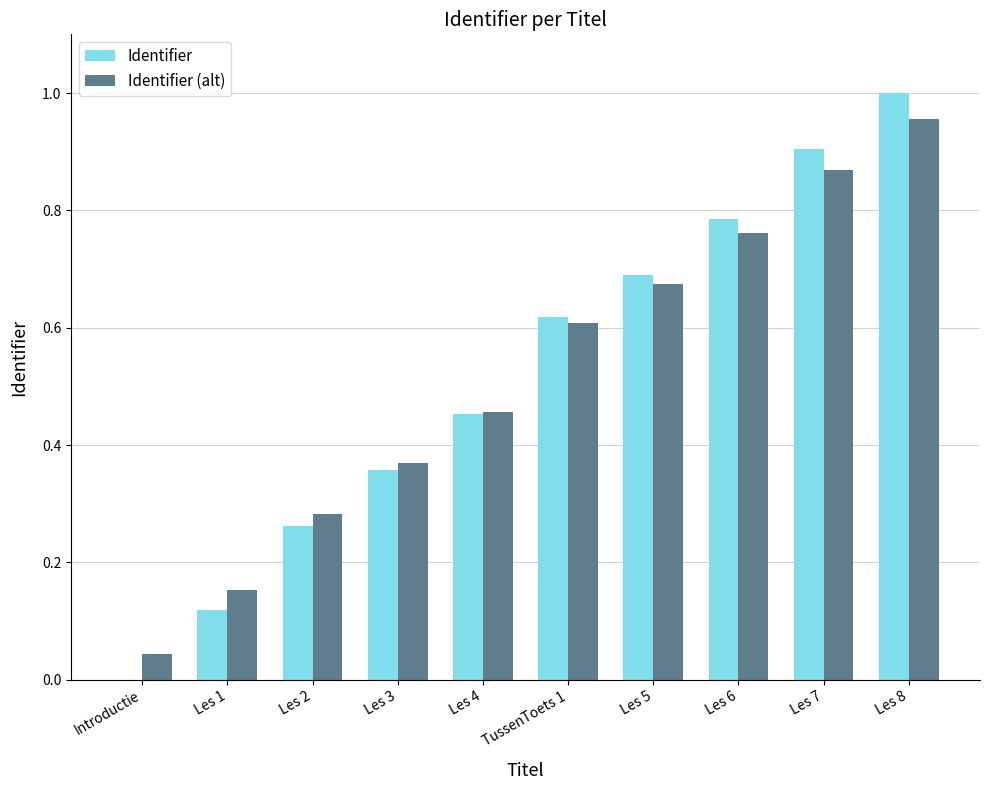

What is the total value across all series at Les 8?

2.0